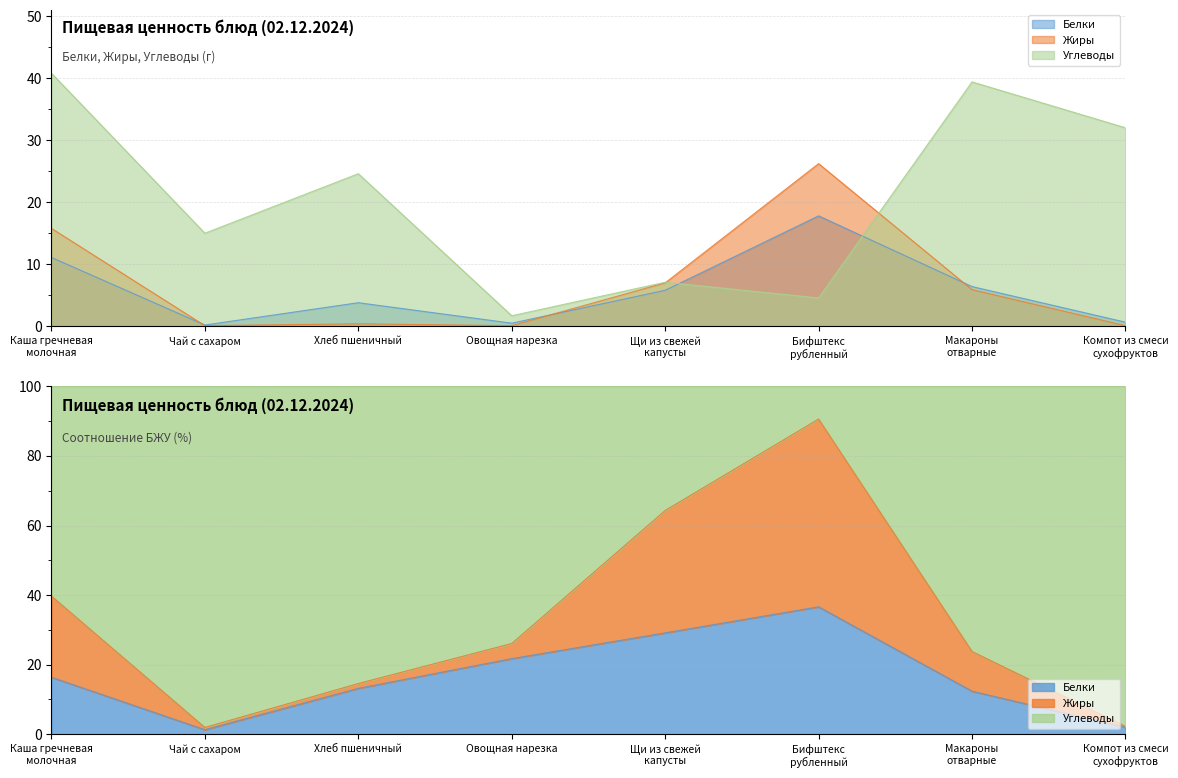

Reading right to left, what are all the values shown in this chart?

Белки: 0.7	6.4	17.8	5.8	0.5	3.8	0.2	11.1
Жиры: 0.1	5.9	26.2	7.0	0.1	0.4	0.1	15.8
Углеводы: 32.0	39.4	4.6	7.1	1.7	24.6	15.0	40.8